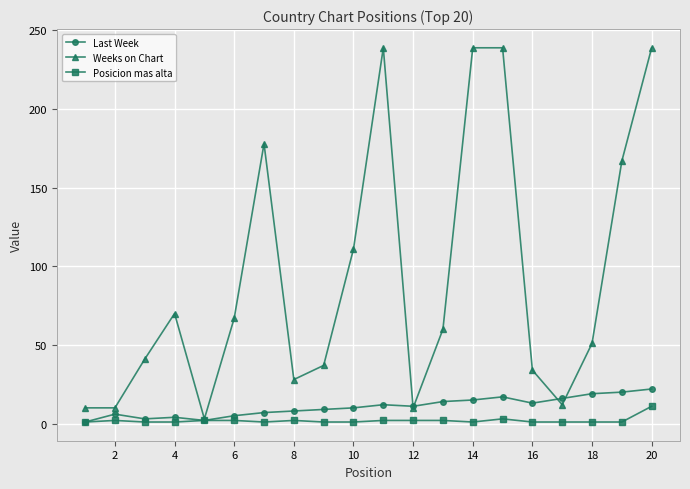

At how many categories does at least one series exceed 45?

11